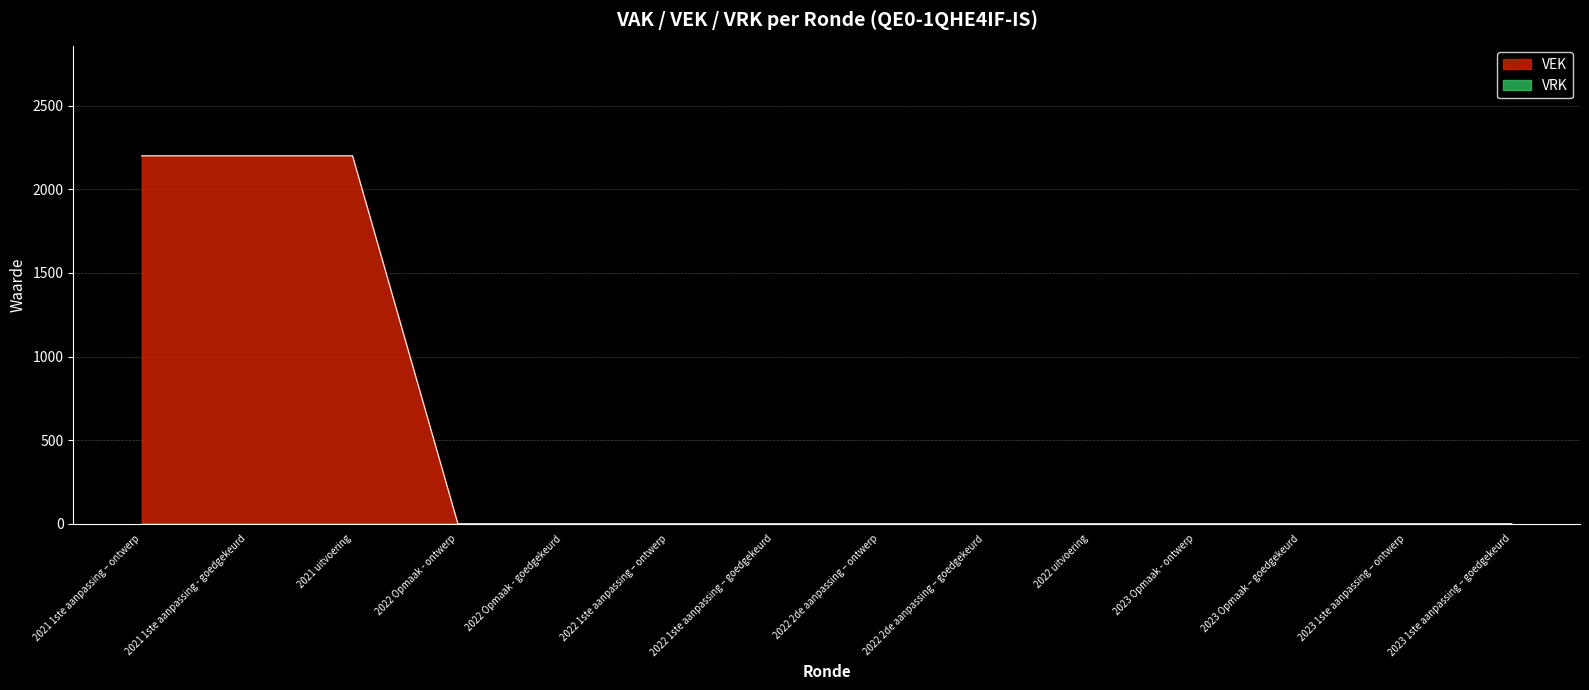

What is the difference between the second highest and minimum values?

2200